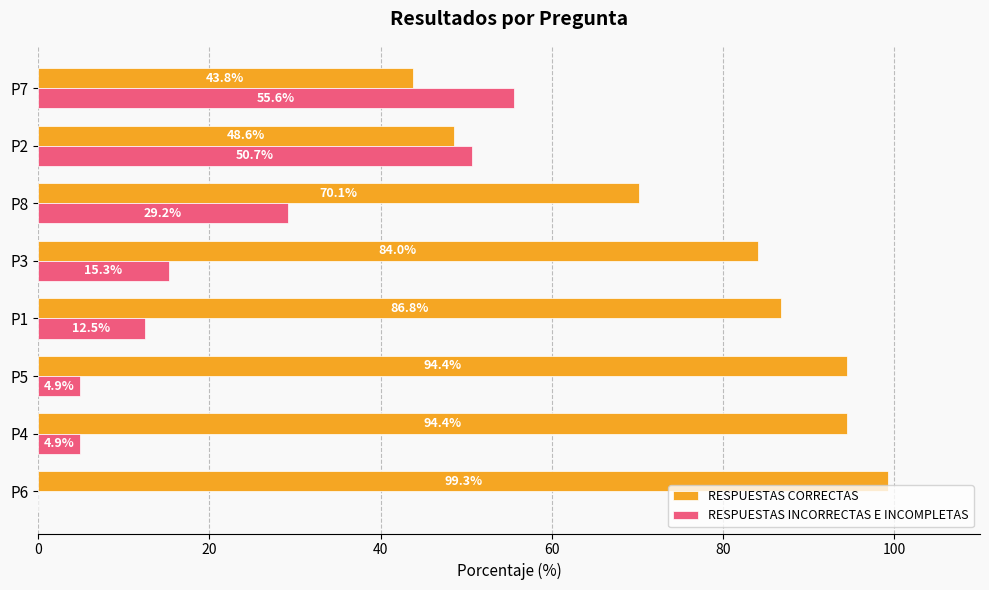

What is the sum of the RESPUESTAS INCORRECTAS E INCOMPLETAS values at P6 and P4?

4.9